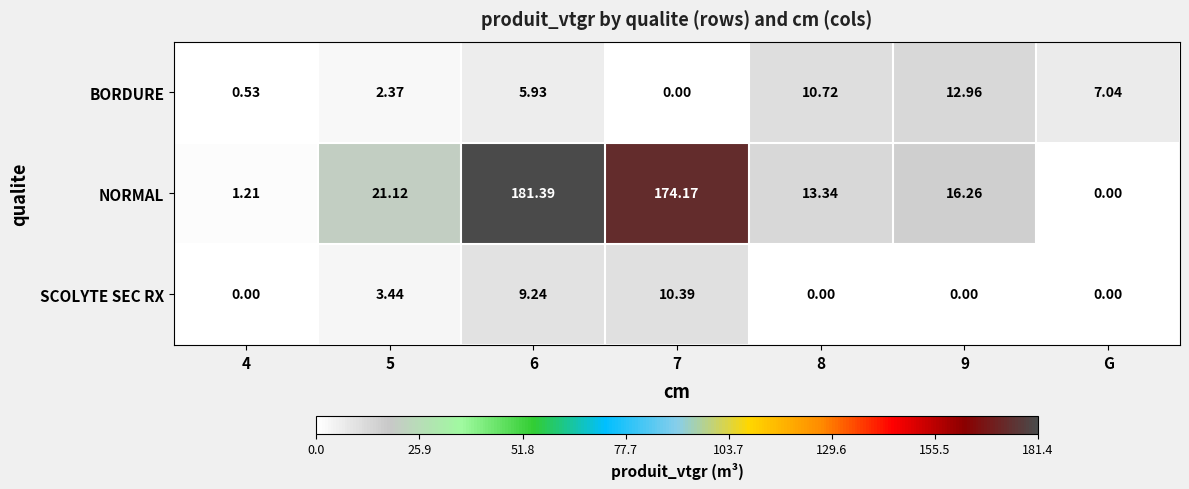

Between 8 and G, which series saw the biggest shift?

NORMAL